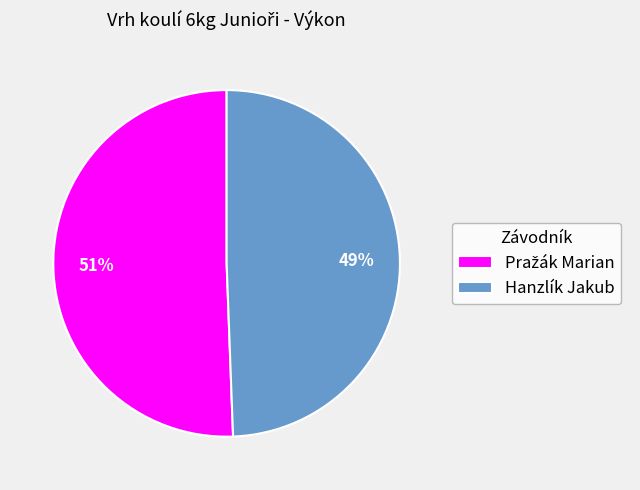

To the nearest percent, what portion does Hanzlík Jakub represent?

49%